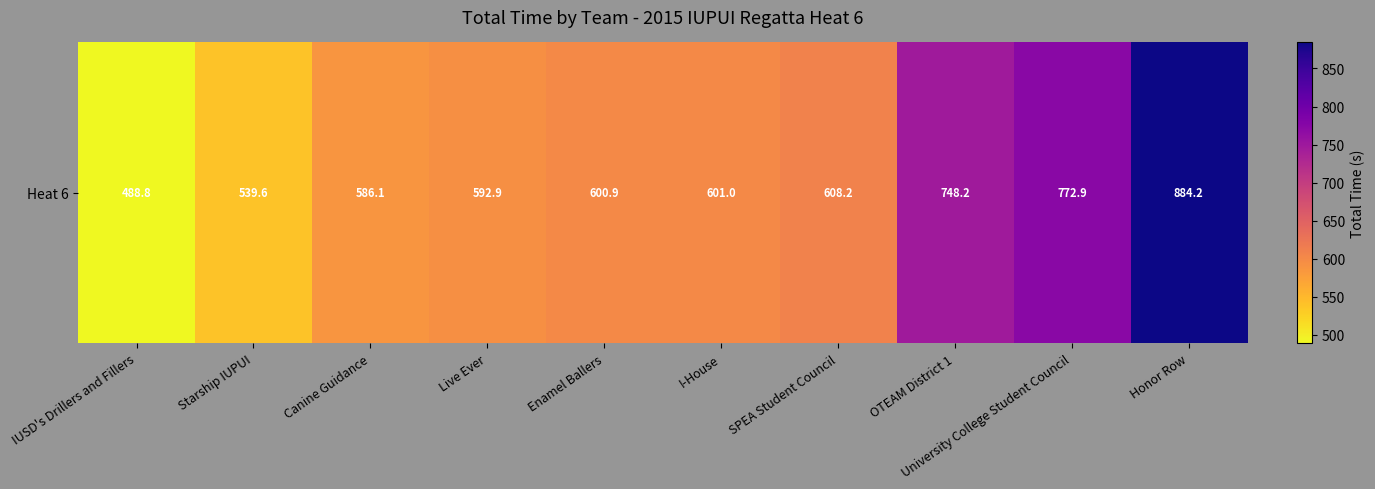

What is the maximum value shown in the chart?

884.2